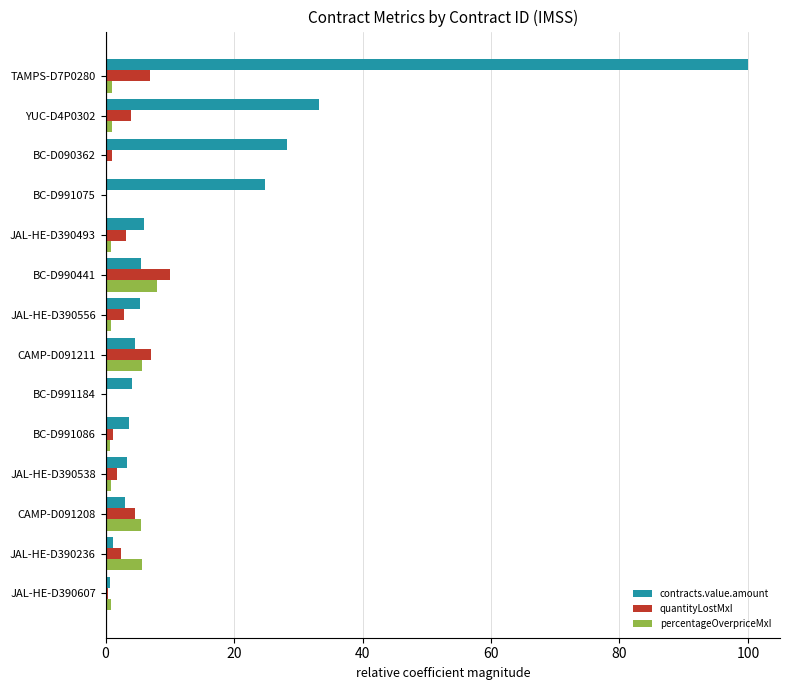

True or false: contracts.value.amount has a value of 24.8 at BC-D991075.

True